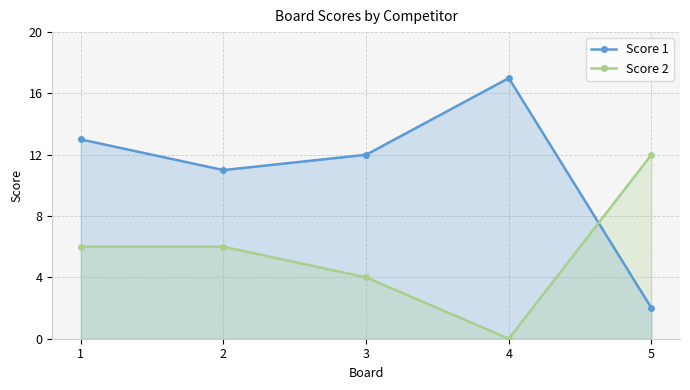

What is the difference between the highest and lowest values at 3?

8